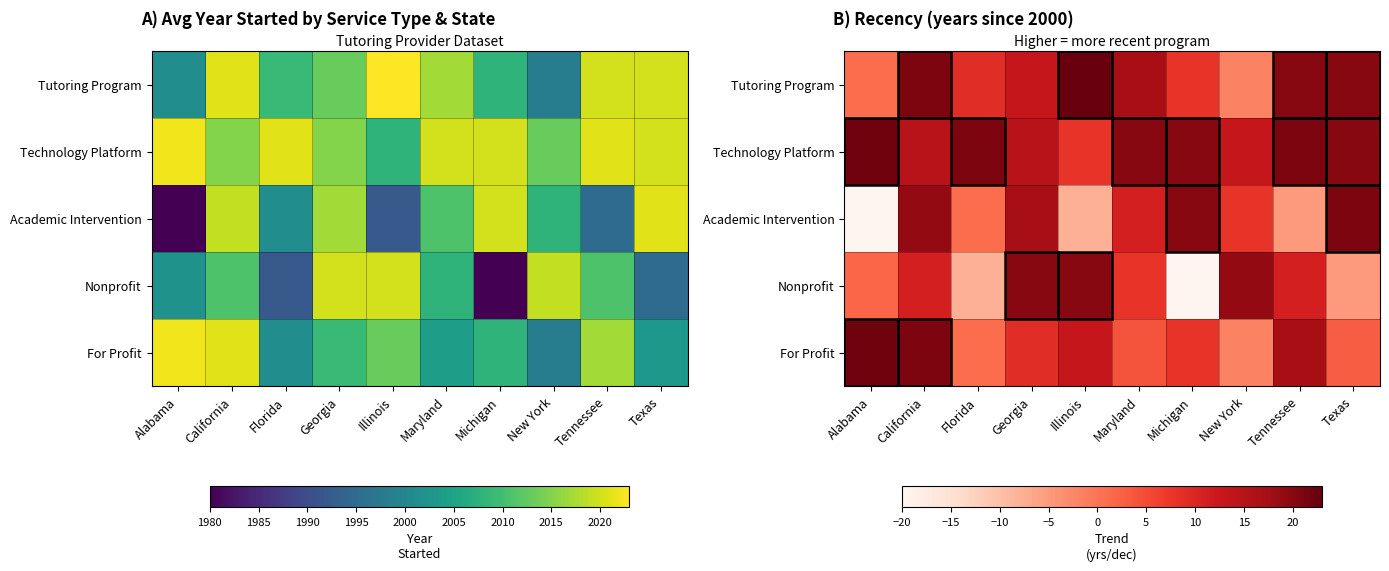

Which series changed the most between Alabama and California?

Academic Intervention